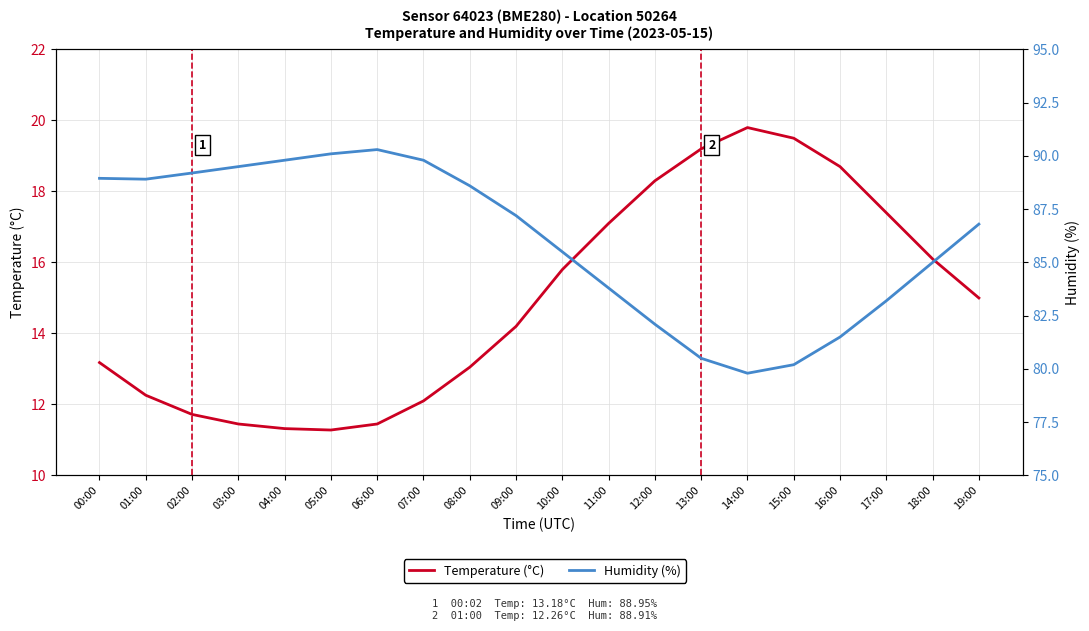

Which series has the largest total across all categories?

Humidity (%)